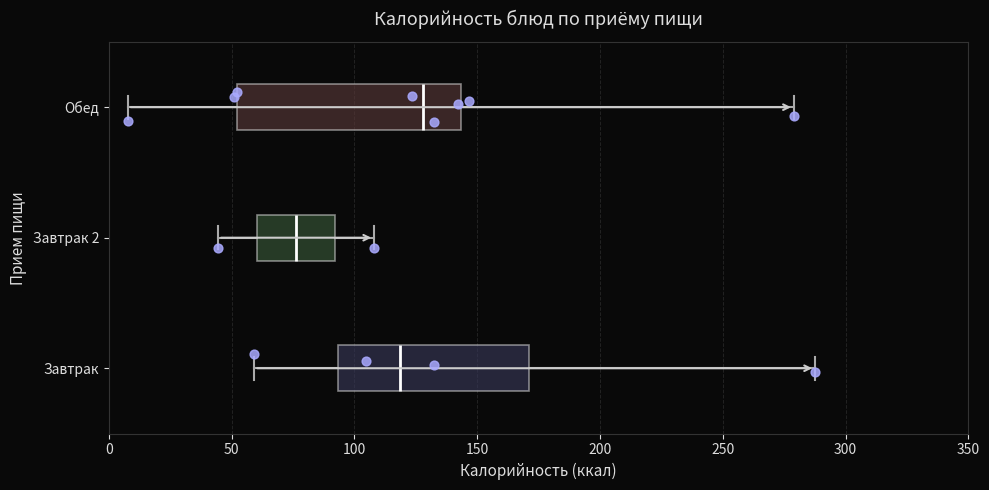

Which box is the widest, from its left edge to its right edge?

Обед